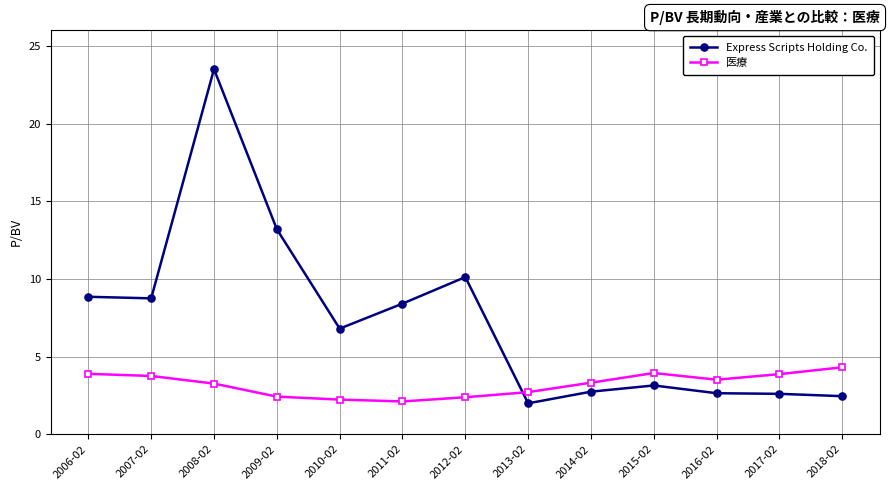

True or false: 医療 and Express Scripts Holding Co. cross at least once.

True